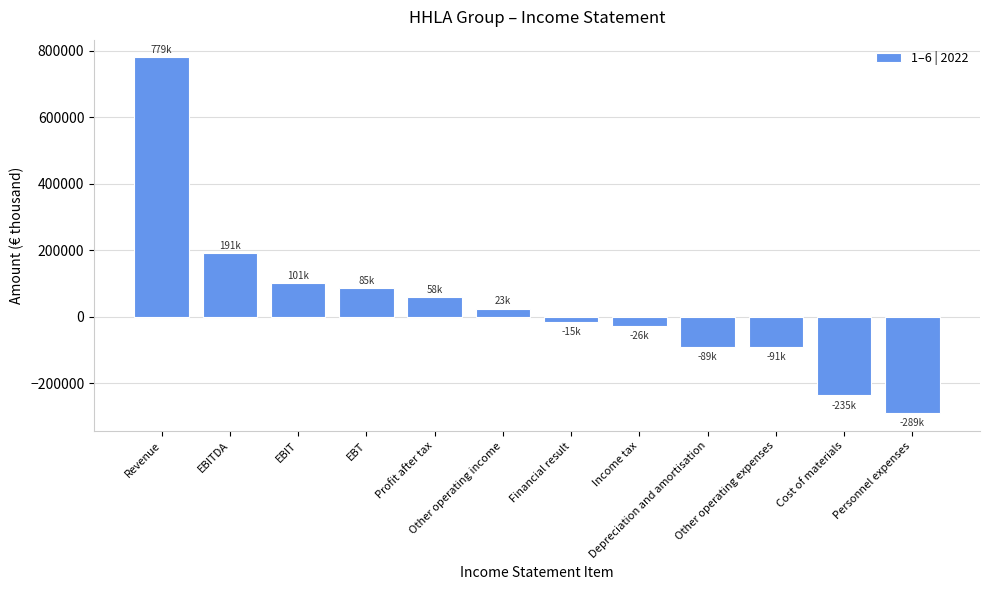

At which category does the chart reach its peak across all series?

Revenue